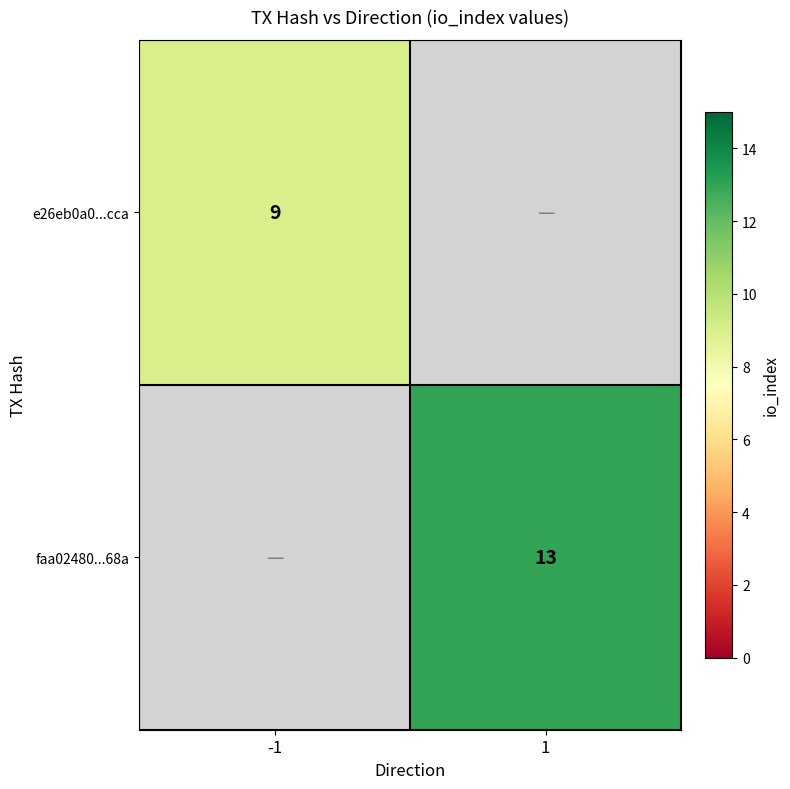

What is the minimum value shown in the chart?

9.0